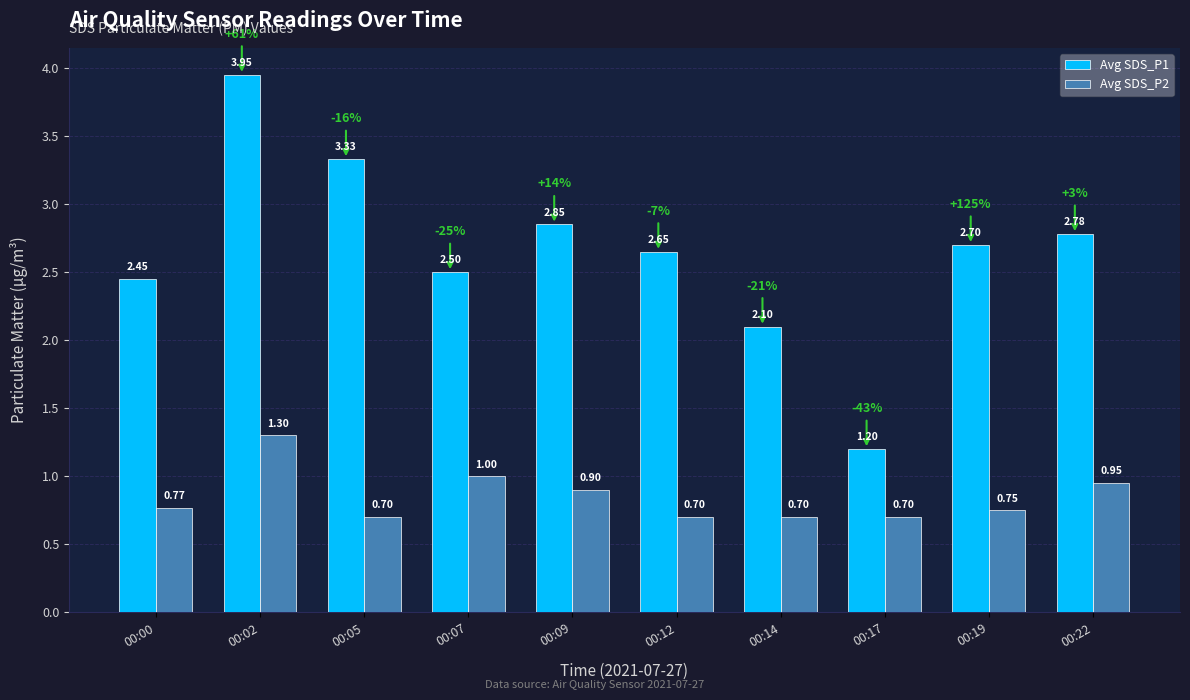

How many data points in Avg SDS_P1 are above 2?

9